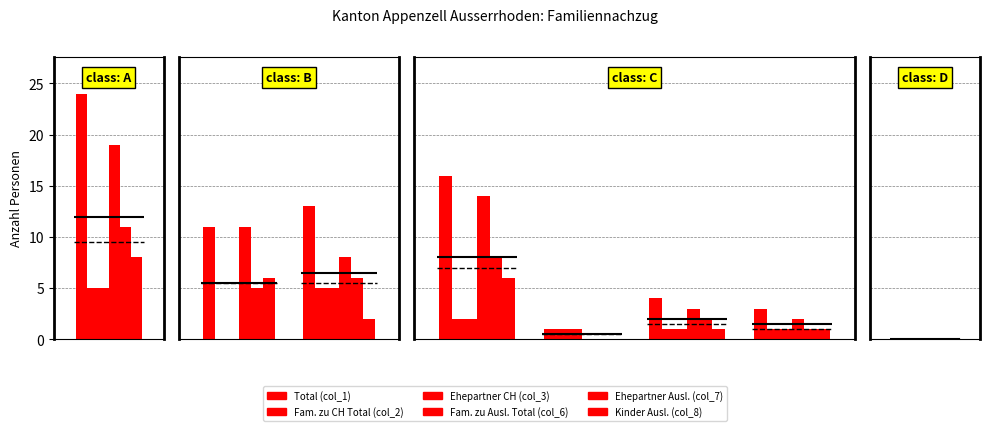

What is the maximum value shown in the chart?

24